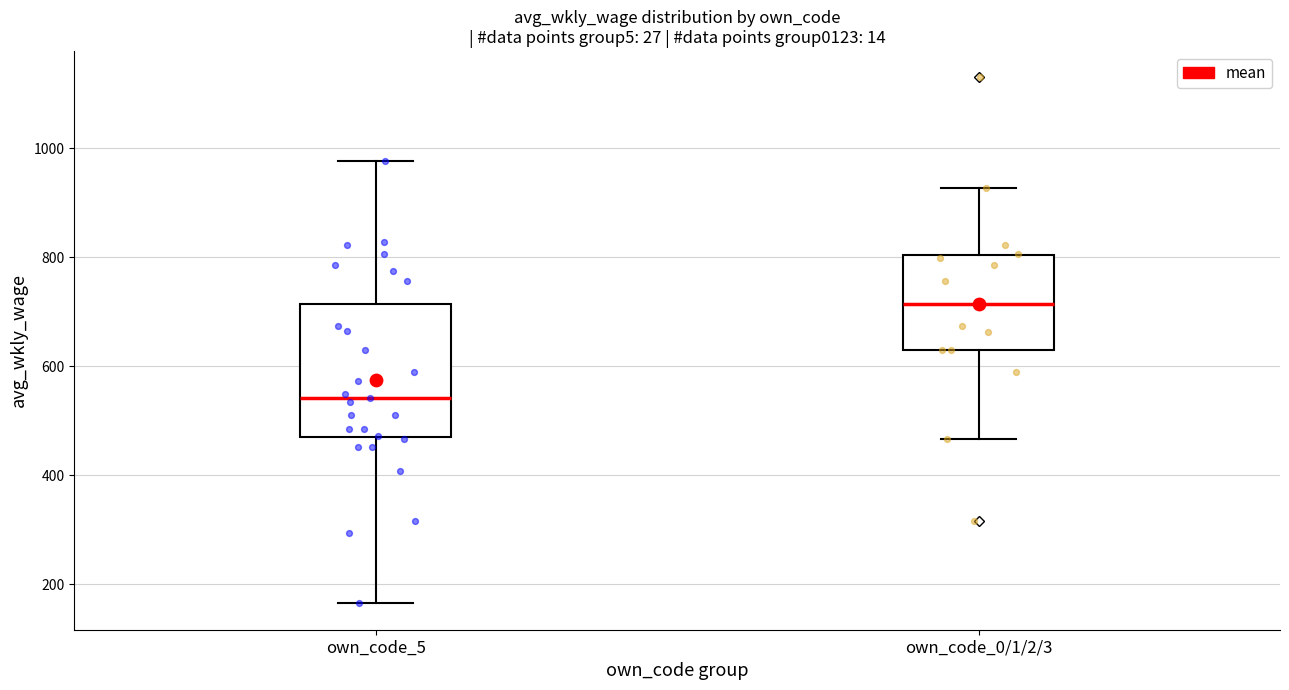

Comparing the boxes themselves (not the whiskers), which one is the tallest?

own_code_5